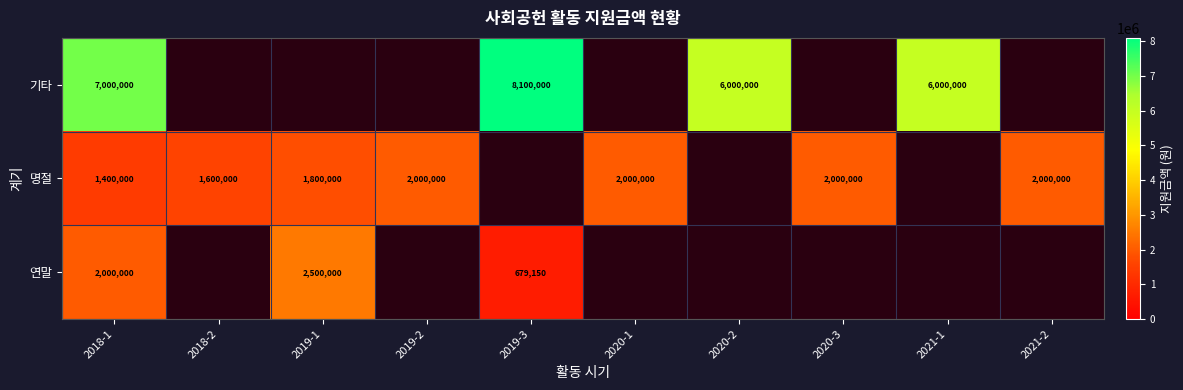

What is the sum of the 연말 values at 2018-1 and 2019-3?

2679150